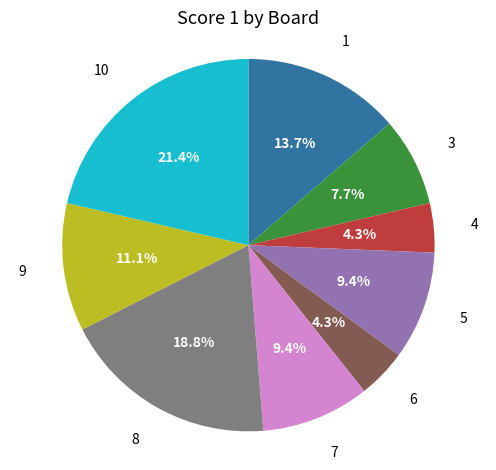

Does any single category account for the majority?

No